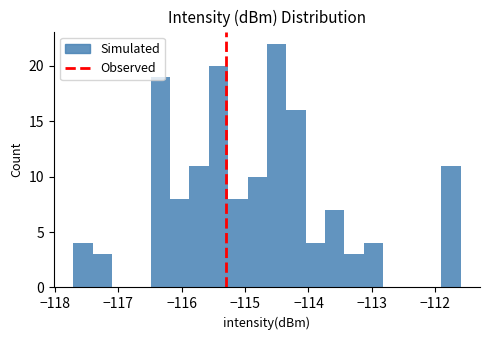

Around what value on the x-axis is the tallest bar? Give the approximate position of its centre, as read against the axis.

-114.5